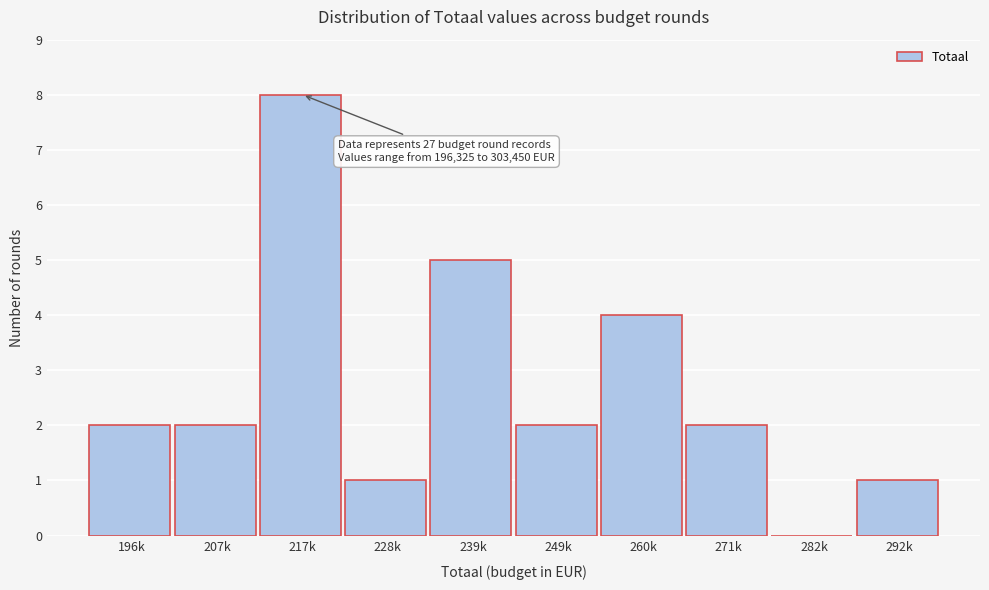

Reading left to right, what are all the values shown in this chart?

196k=2	207k=2	217k=8	228k=1	239k=5	249k=2	260k=4	271k=2	282k=0	292k=1